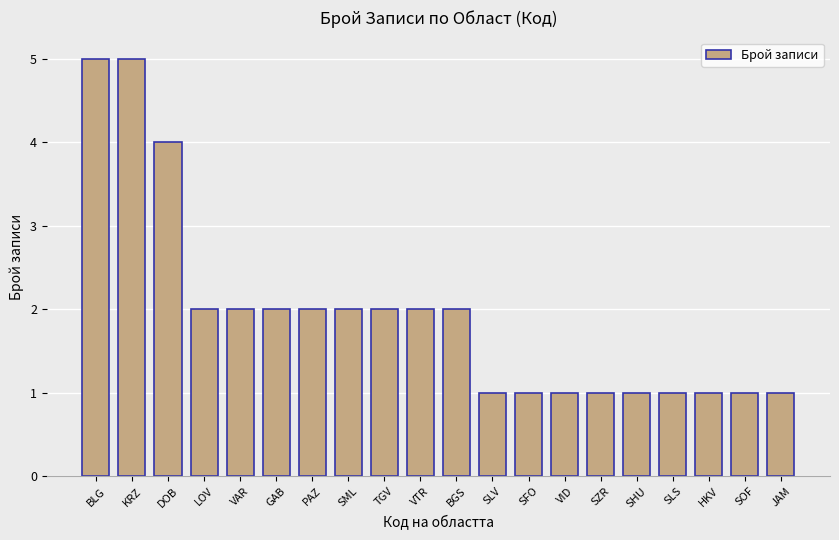

Does the chart contain stacked bars?

No